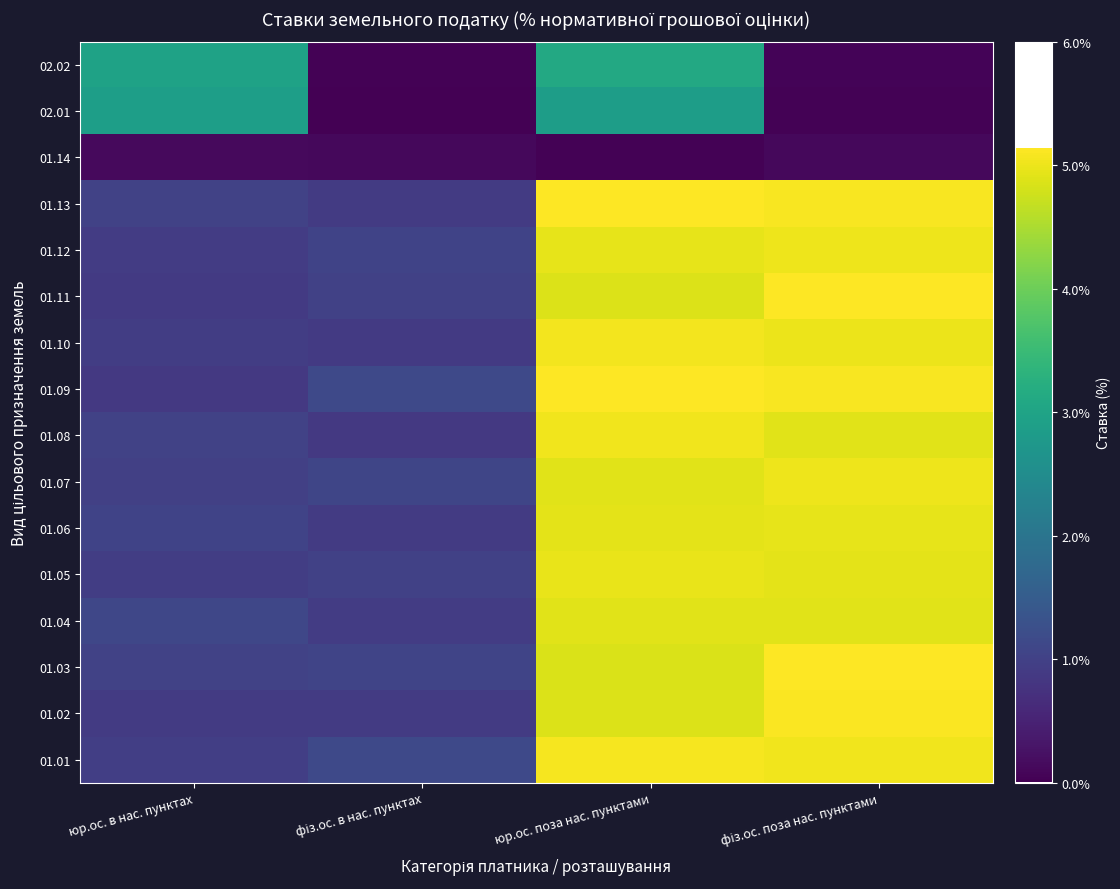

Reading right to left, what are all the values shown in this chart?

01.01: фіз.ос. поза нас. пунктами=5.0	юр.ос. поза нас. пунктами=5.1	фіз.ос. в нас. пунктах=1.1	юр.ос. в нас. пунктах=1.0
01.02: фіз.ос. поза нас. пунктами=5.1	юр.ос. поза нас. пунктами=4.9	фіз.ос. в нас. пунктах=0.9	юр.ос. в нас. пунктах=0.9
01.03: фіз.ос. поза нас. пунктами=5.1	юр.ос. поза нас. пунктами=4.9	фіз.ос. в нас. пунктах=1.1	юр.ос. в нас. пунктах=1.0
01.04: фіз.ос. поза нас. пунктами=4.9	юр.ос. поза нас. пунктами=4.9	фіз.ос. в нас. пунктах=0.9	юр.ос. в нас. пунктах=1.1
01.05: фіз.ос. поза нас. пунктами=4.9	юр.ос. поза нас. пунктами=5.0	фіз.ос. в нас. пунктах=1.0	юр.ос. в нас. пунктах=0.9
01.06: фіз.ос. поза нас. пунктами=5.0	юр.ос. поза нас. пунктами=4.9	фіз.ос. в нас. пунктах=0.9	юр.ос. в нас. пунктах=1.0
01.07: фіз.ос. поза нас. пунктами=5.0	юр.ос. поза нас. пунктами=4.9	фіз.ос. в нас. пунктах=1.1	юр.ос. в нас. пунктах=1.0
01.08: фіз.ос. поза нас. пунктами=4.9	юр.ос. поза нас. пунктами=5.0	фіз.ос. в нас. пунктах=0.9	юр.ос. в нас. пунктах=1.0
01.09: фіз.ос. поза нас. пунктами=5.1	юр.ос. поза нас. пунктами=5.1	фіз.ос. в нас. пунктах=1.1	юр.ос. в нас. пунктах=0.9
01.10: фіз.ос. поза нас. пунктами=5.0	юр.ос. поза нас. пунктами=5.1	фіз.ос. в нас. пунктах=0.9	юр.ос. в нас. пунктах=0.9
01.11: фіз.ос. поза нас. пунктами=5.1	юр.ос. поза нас. пунктами=4.9	фіз.ос. в нас. пунктах=1.0	юр.ос. в нас. пунктах=0.9
01.12: фіз.ос. поза нас. пунктами=5.0	юр.ос. поза нас. пунктами=4.9	фіз.ос. в нас. пунктах=1.0	юр.ос. в нас. пунктах=0.9
01.13: фіз.ос. поза нас. пунктами=5.1	юр.ос. поза нас. пунктами=5.1	фіз.ос. в нас. пунктах=0.9	юр.ос. в нас. пунктах=1.0
01.14: фіз.ос. поза нас. пунктами=0.1	юр.ос. поза нас. пунктами=0.0	фіз.ос. в нас. пунктах=0.1	юр.ос. в нас. пунктах=0.1
02.01: фіз.ос. поза нас. пунктами=0.0	юр.ос. поза нас. пунктами=2.9	фіз.ос. в нас. пунктах=0.0	юр.ос. в нас. пунктах=2.9
02.02: фіз.ос. поза нас. пунктами=0.1	юр.ос. поза нас. пунктами=3.1	фіз.ос. в нас. пунктах=0.0	юр.ос. в нас. пунктах=3.0